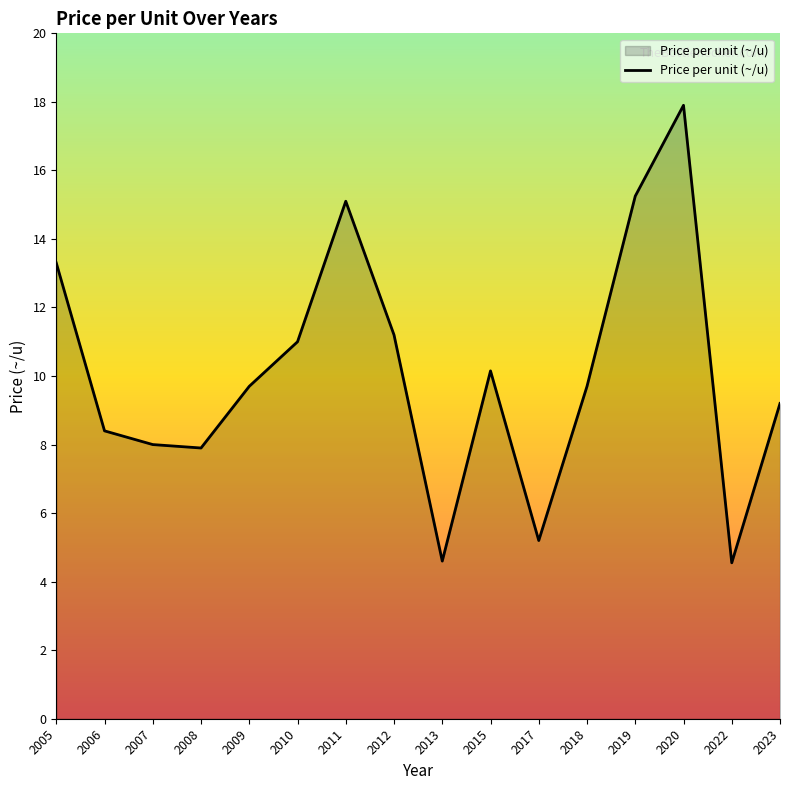

Read the value at 2009.

9.7